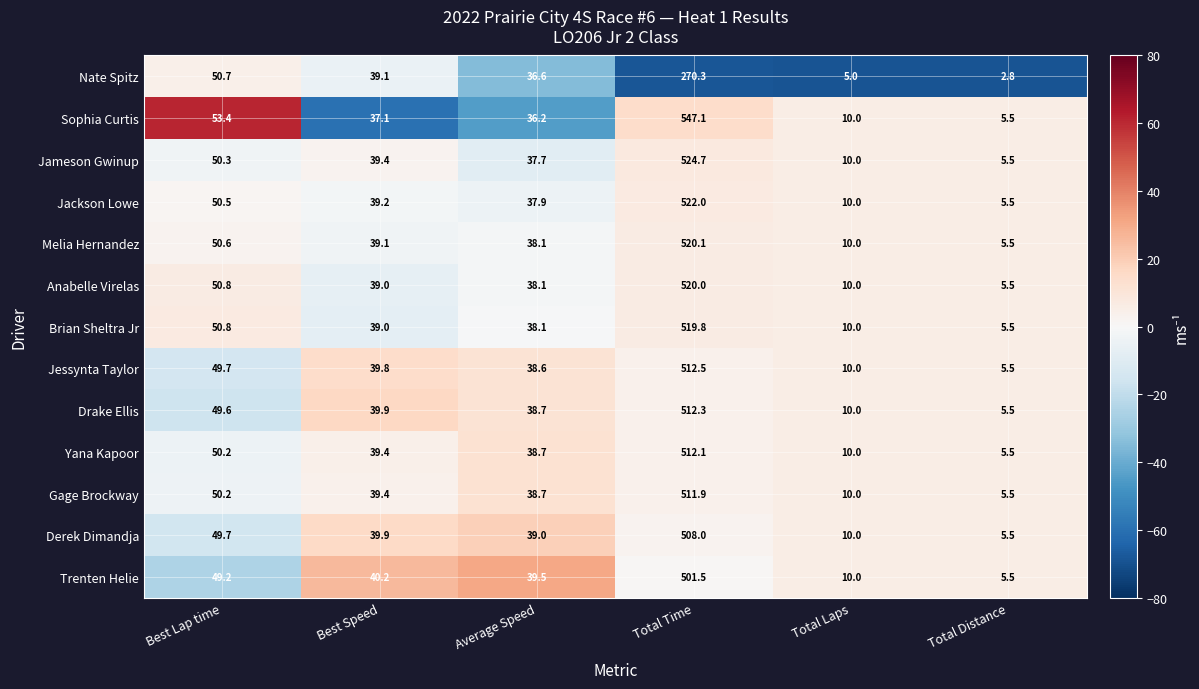

Which series has the widest spread of values?

Sophia Curtis